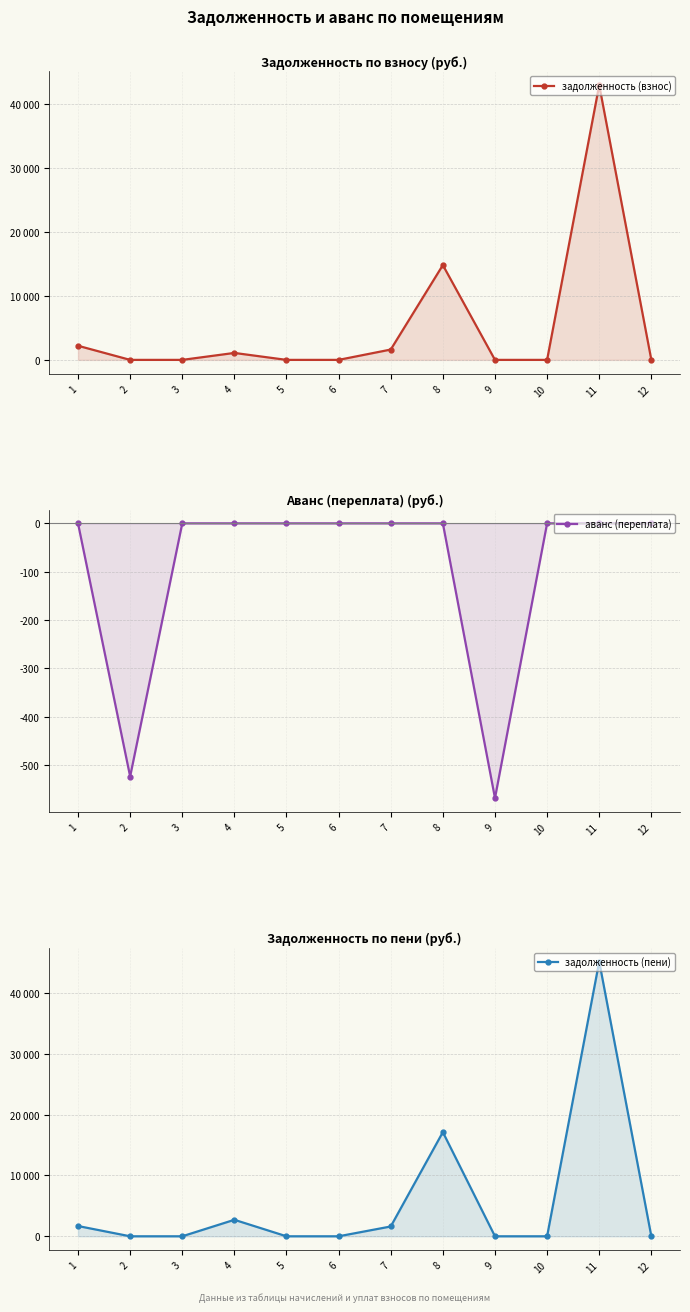

Which series has the largest total across all categories?

задолженность (пени)